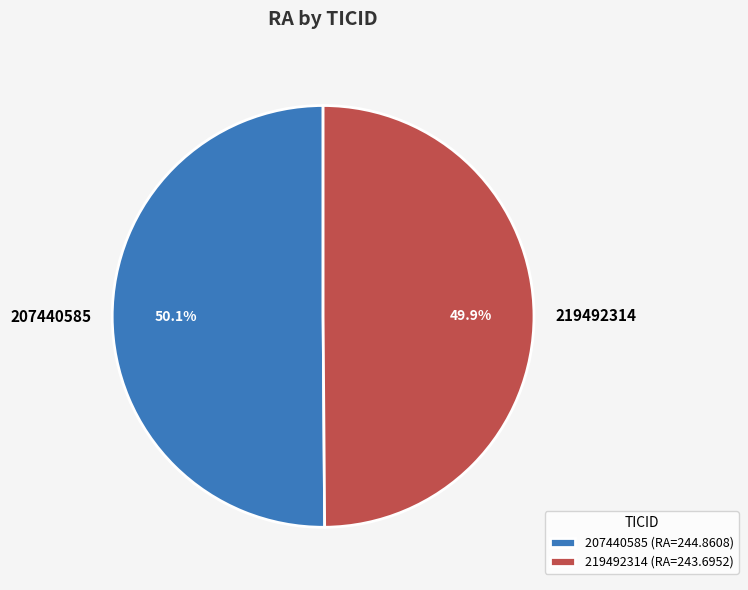

Approximately how many times larger is the value at 219492314 compared to 207440585?

1.0